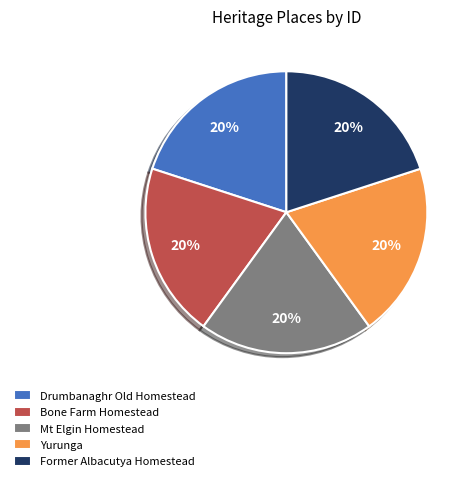

Is it true that Yurunga is 5% of the pie?

False